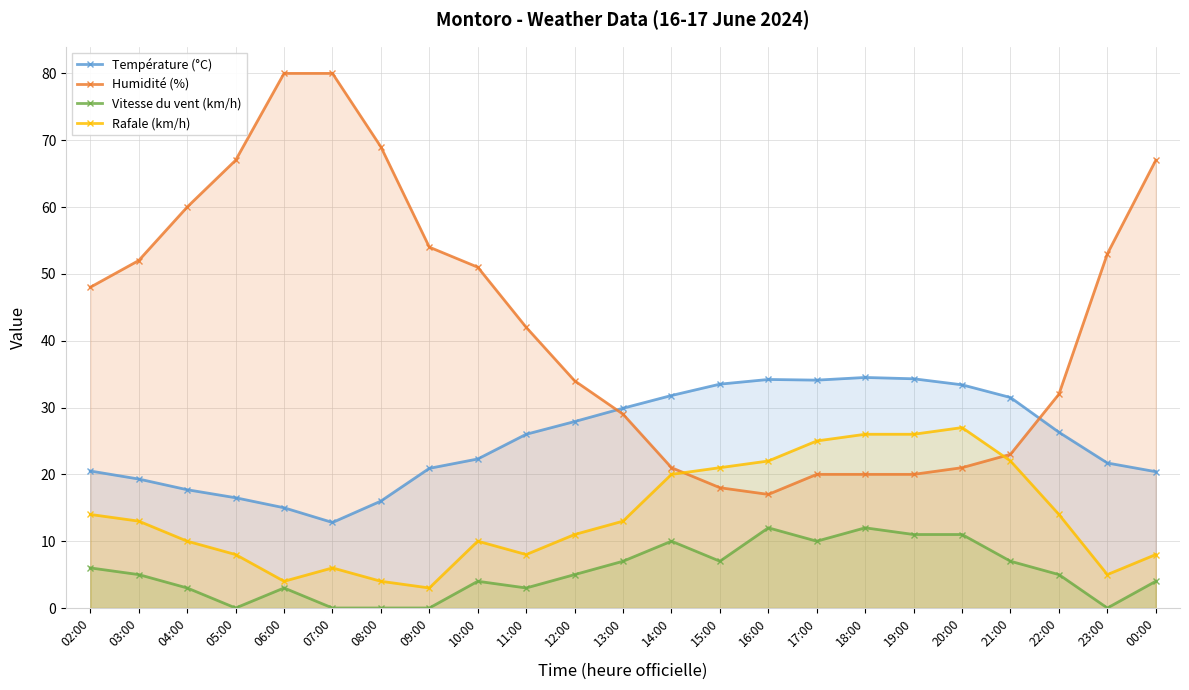

How many values in Vitesse du vent (km/h) are above zero?

18